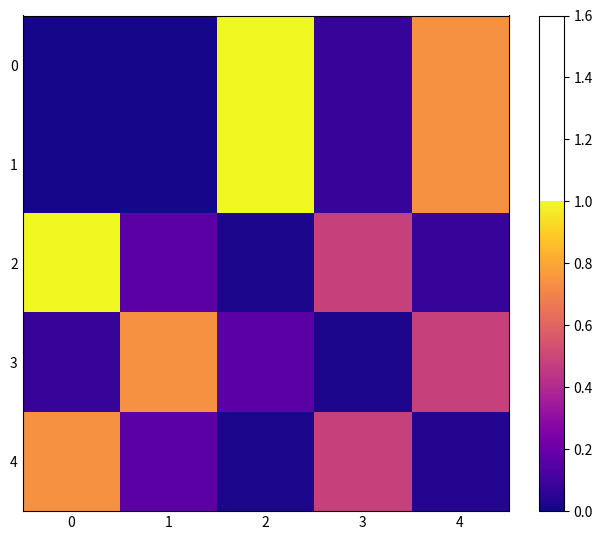

Reading left to right, what are all the values shown in this chart?

0: 0=0.0	1=0.0	2=1.0	3=0.1	4=0.7
1: 0=0.0	1=0.0	2=1.0	3=0.1	4=0.7
2: 0=1.0	1=0.2	2=0.0	3=0.5	4=0.1
3: 0=0.1	1=0.7	2=0.2	3=0.0	4=0.5
4: 0=0.7	1=0.2	2=0.0	3=0.5	4=0.0